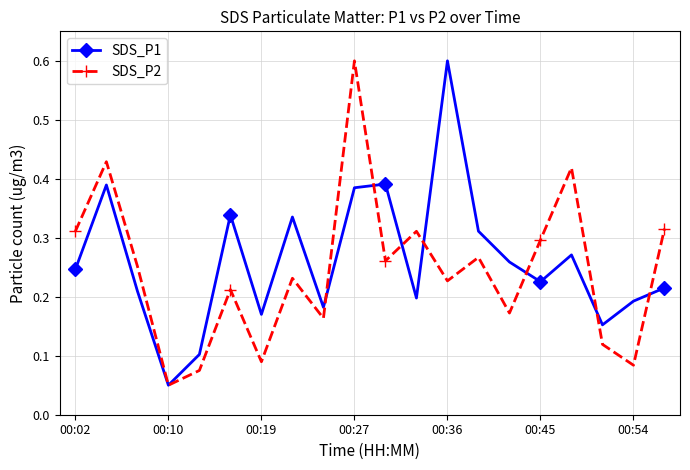

What is the maximum value for SDS_P1?

0.6